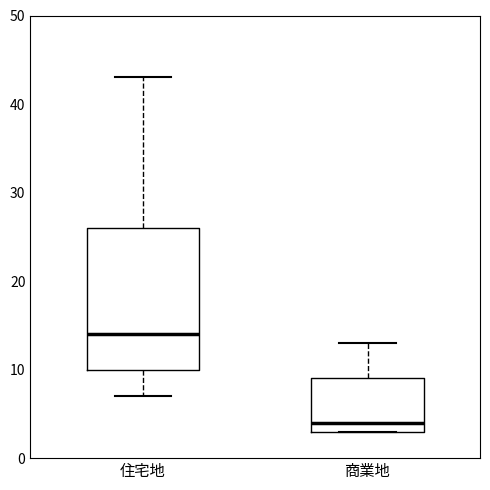

Reading left to right, transcribe this box plot: for each box, give where its median line is, the range the box spans, and where its two whiskers end, as read against the y-axis. The values are not printed on the chart, so give them approximately, as read against the axis.

住宅地: median 14, box 10 to 26, whiskers 7 to 43
商業地: median 4, box 3 to 9, whiskers 3 to 13